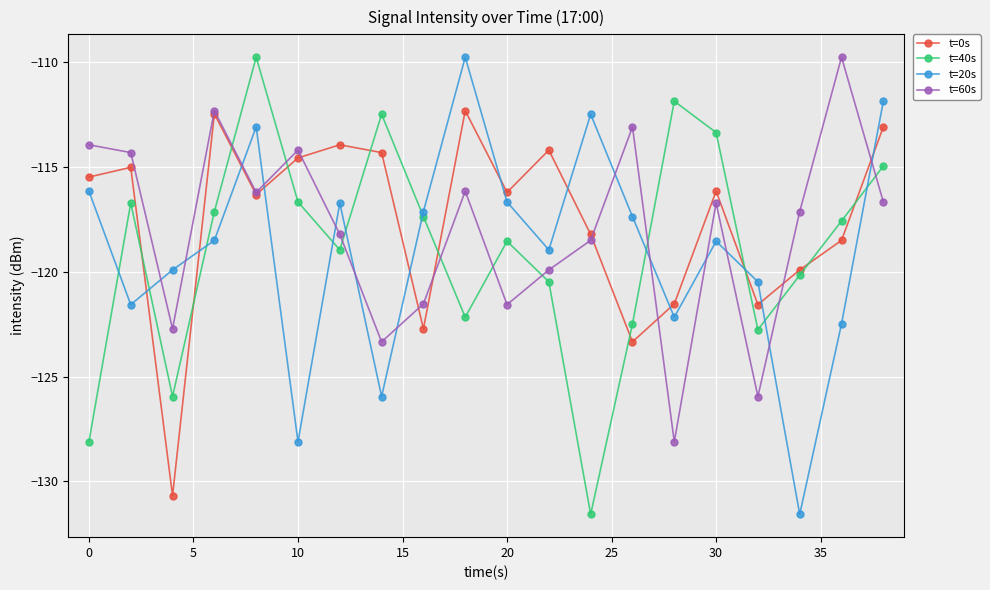

How many interior local valleys does the t=0s series have?

6